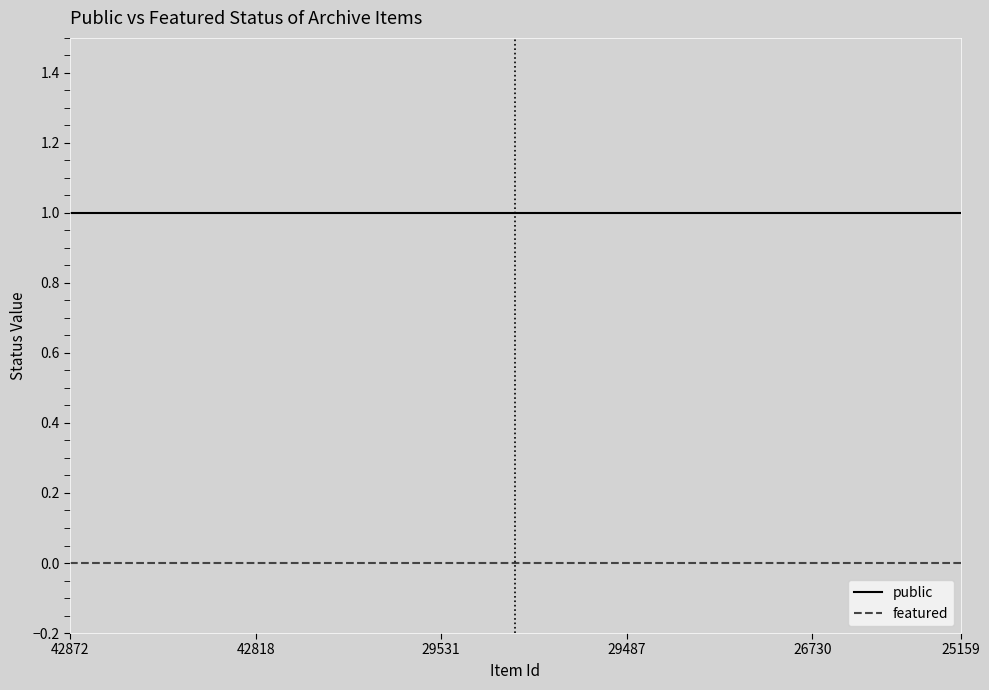

True or false: public and featured intersect in this chart.

False